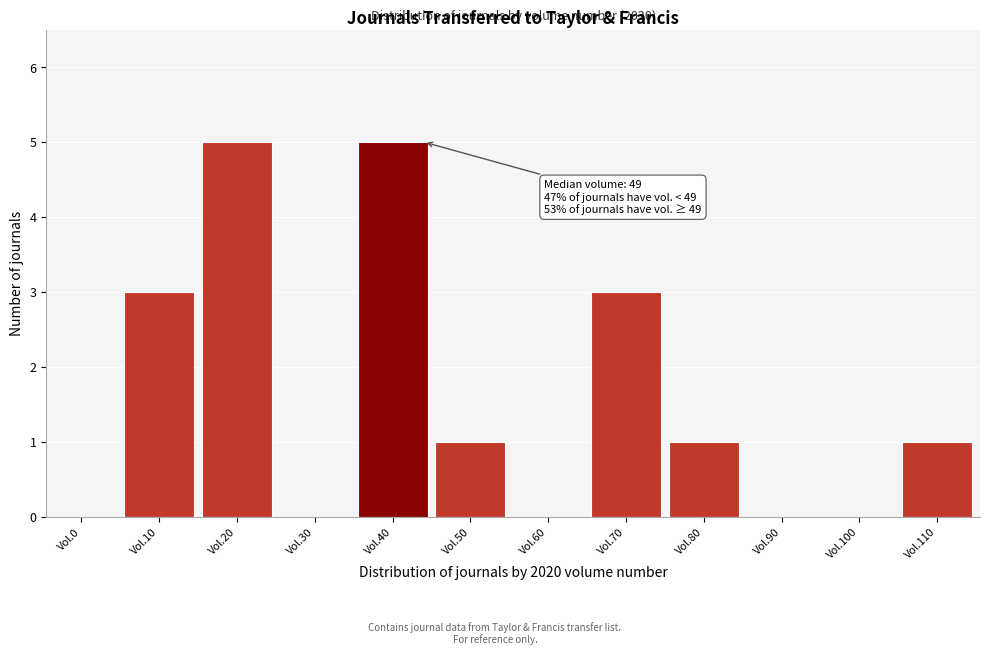

Reading right to left, transcribe all the data shown in this chart.

Vol.110=1	Vol.100=0	Vol.90=0	Vol.80=1	Vol.70=3	Vol.60=0	Vol.50=1	Vol.40=5	Vol.30=0	Vol.20=5	Vol.10=3	Vol.0=0